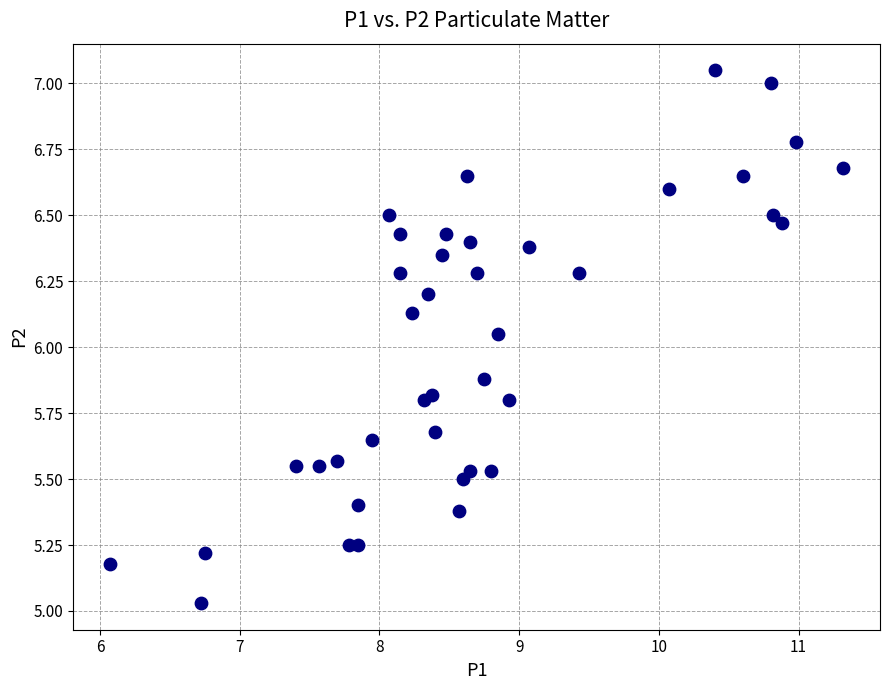

What is the range of Y values (max minus min)?

2.0